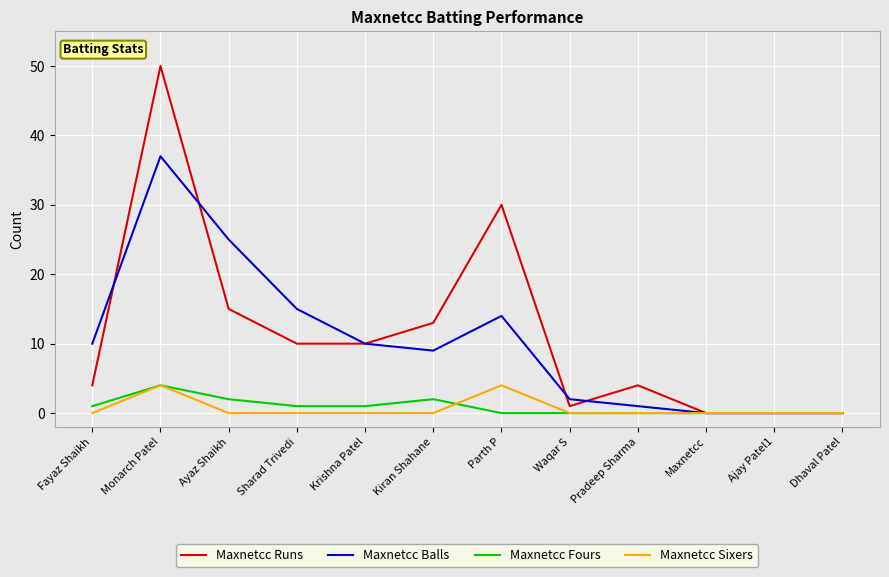

Which series has the largest range (max minus min)?

Maxnetcc Runs